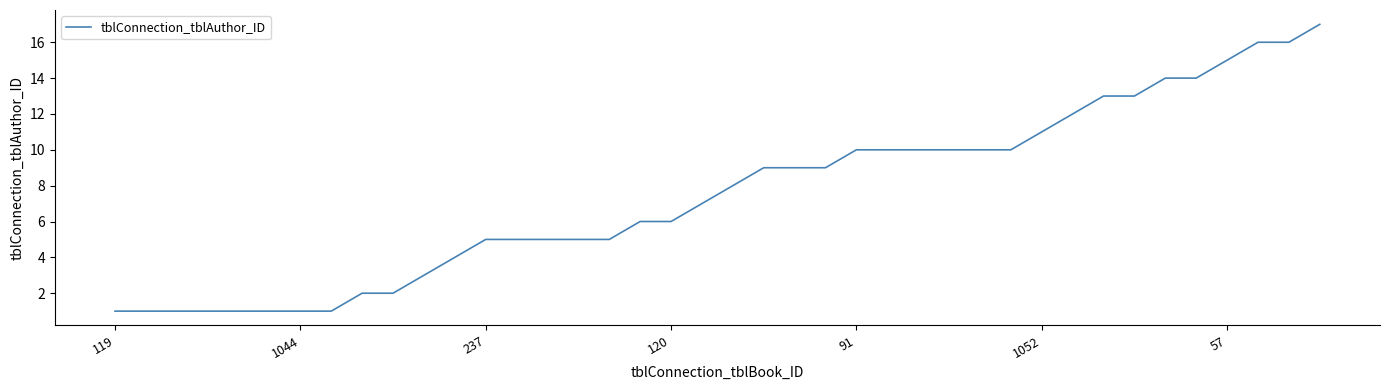

What is the greatest value displayed?

17